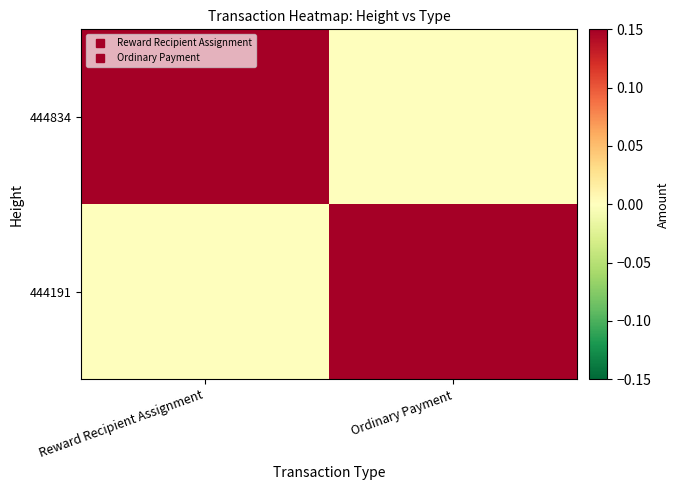

Reading left to right, list all the values displayed in this chart.

444834: Reward Recipient Assignment=1	Ordinary Payment=0
444191: Reward Recipient Assignment=0	Ordinary Payment=1